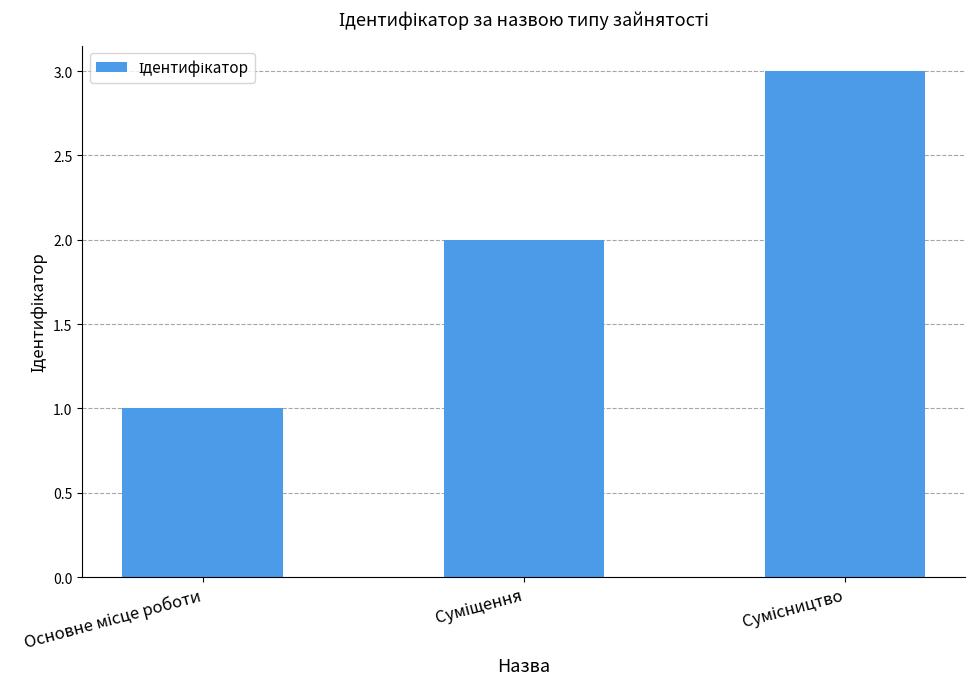

Count the number of categories in the chart.

3